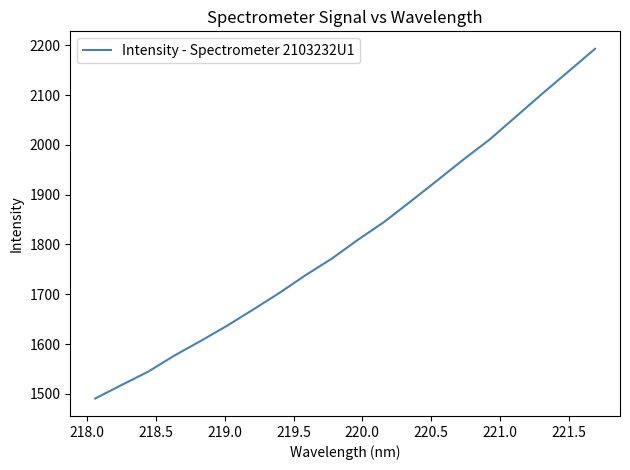

How many lines are shown in the chart?

1